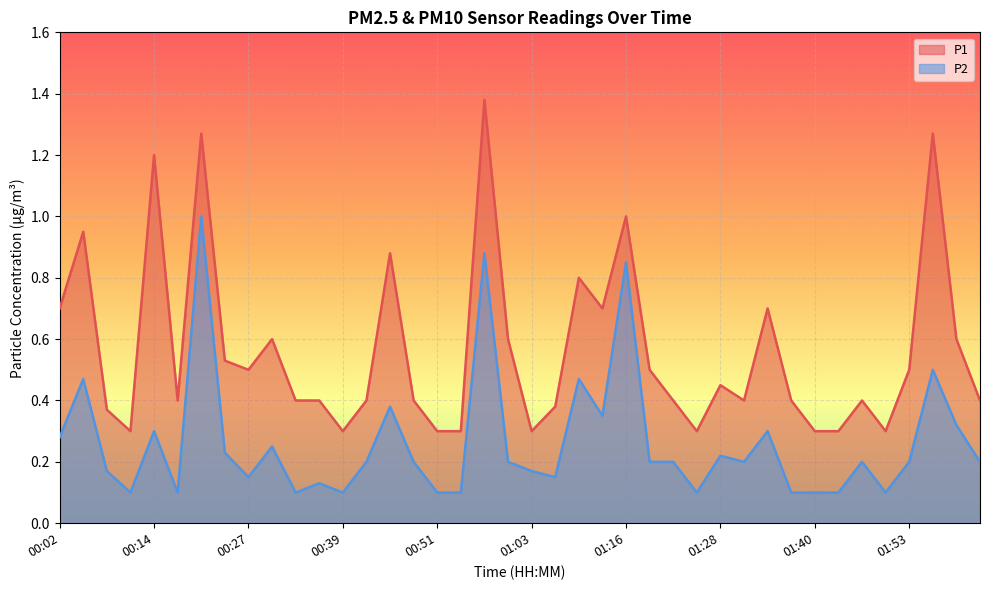

Which series has the widest spread of values?

P1